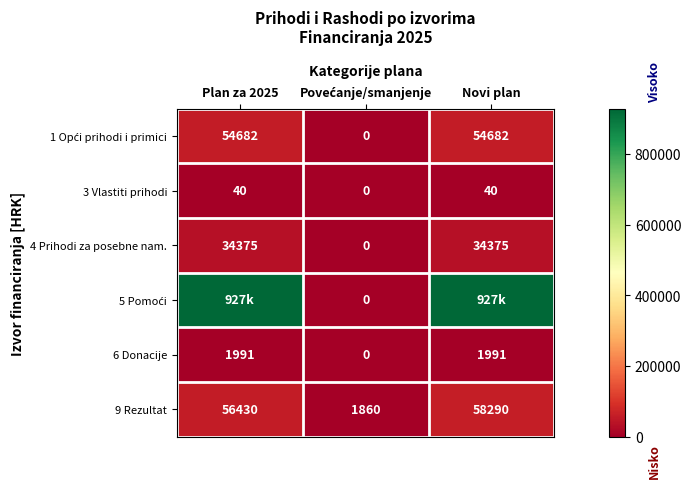

Between Plan za 2025 and Novi plan, which is larger?

Plan za 2025